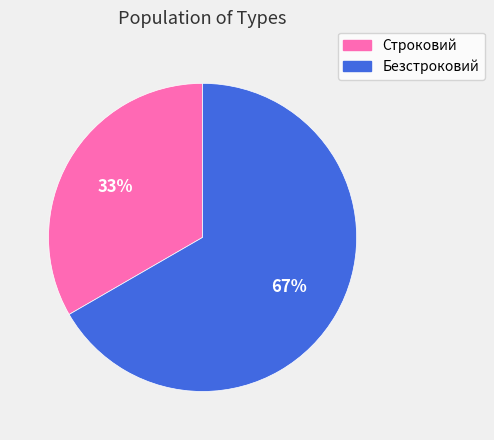

Which slice is the smallest?

Строковий